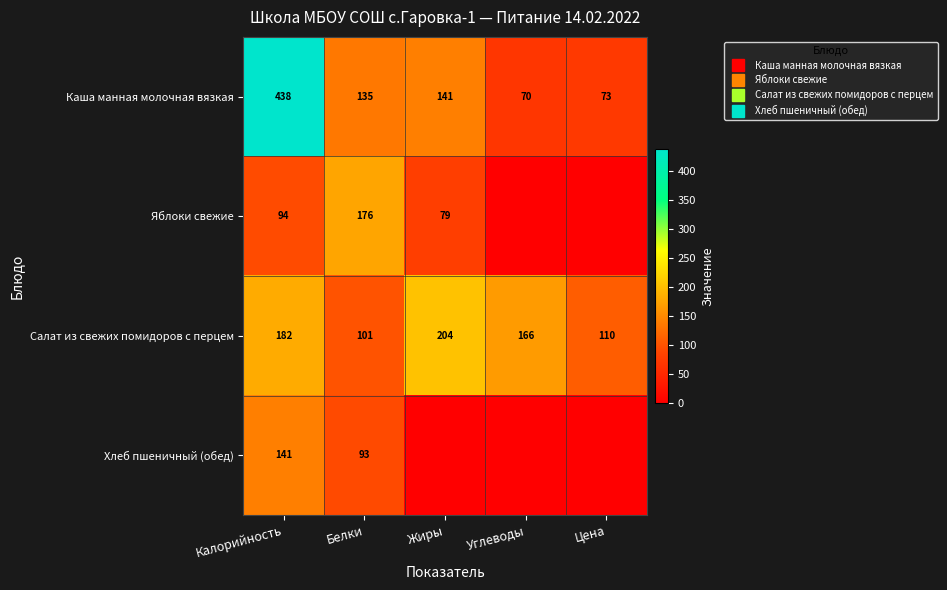

Which label corresponds to the smallest value in the chart?

Углеводы